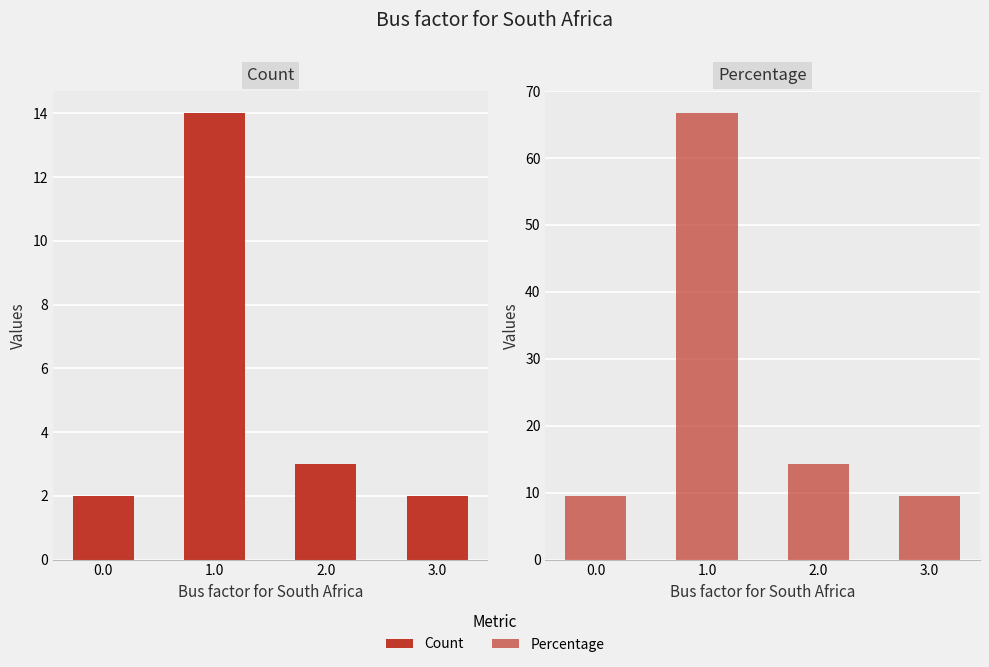

Which series has the largest range (max minus min)?

Percentage